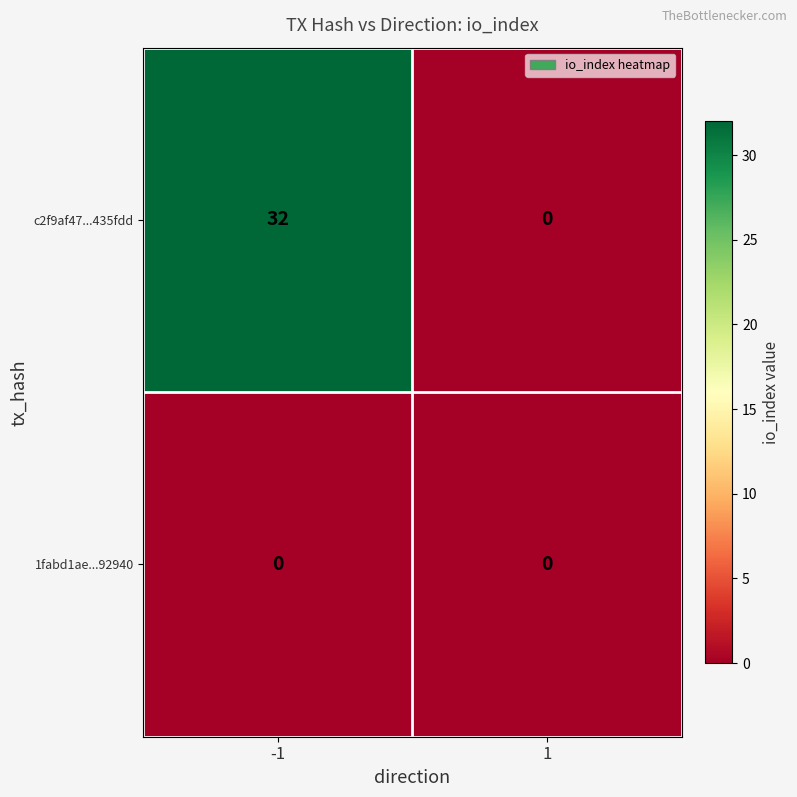

Which series changed the most between -1 and 1?

c2f9af47...435fdd